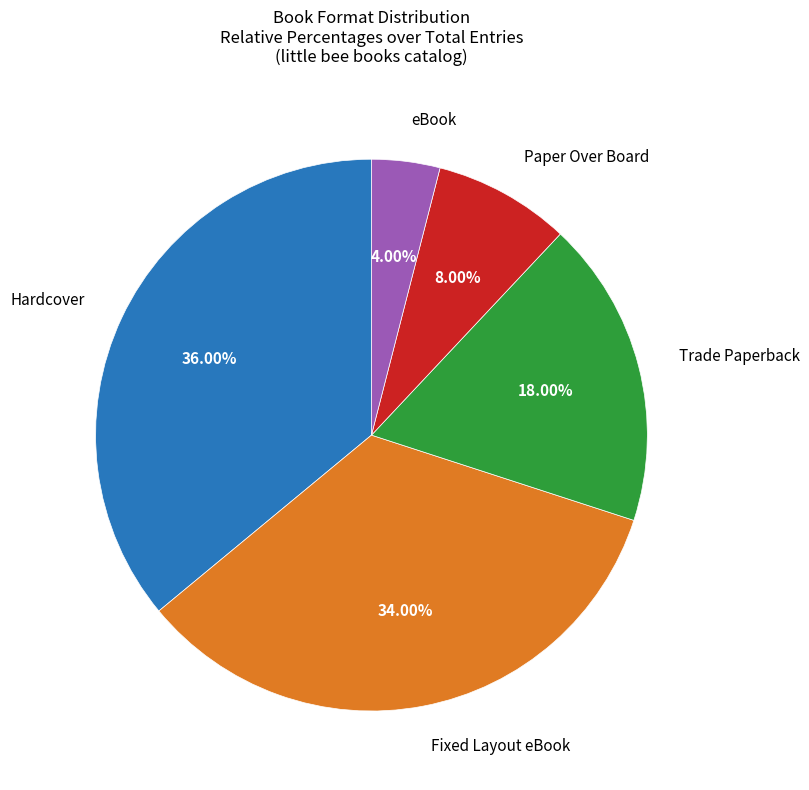

Is there any slice that represents more than half of the pie?

No